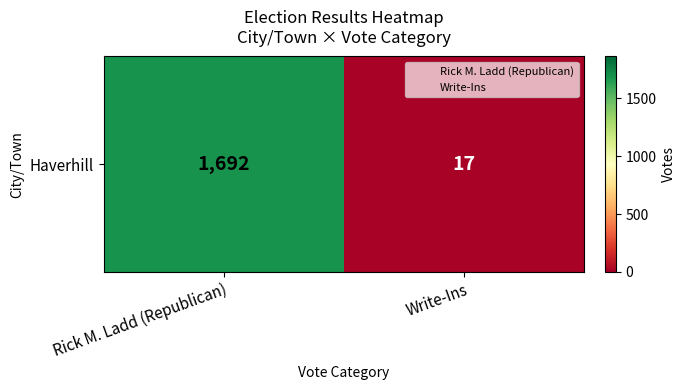

What is the difference between the values at Write-Ins and Rick M. Ladd (Republican)?

1675